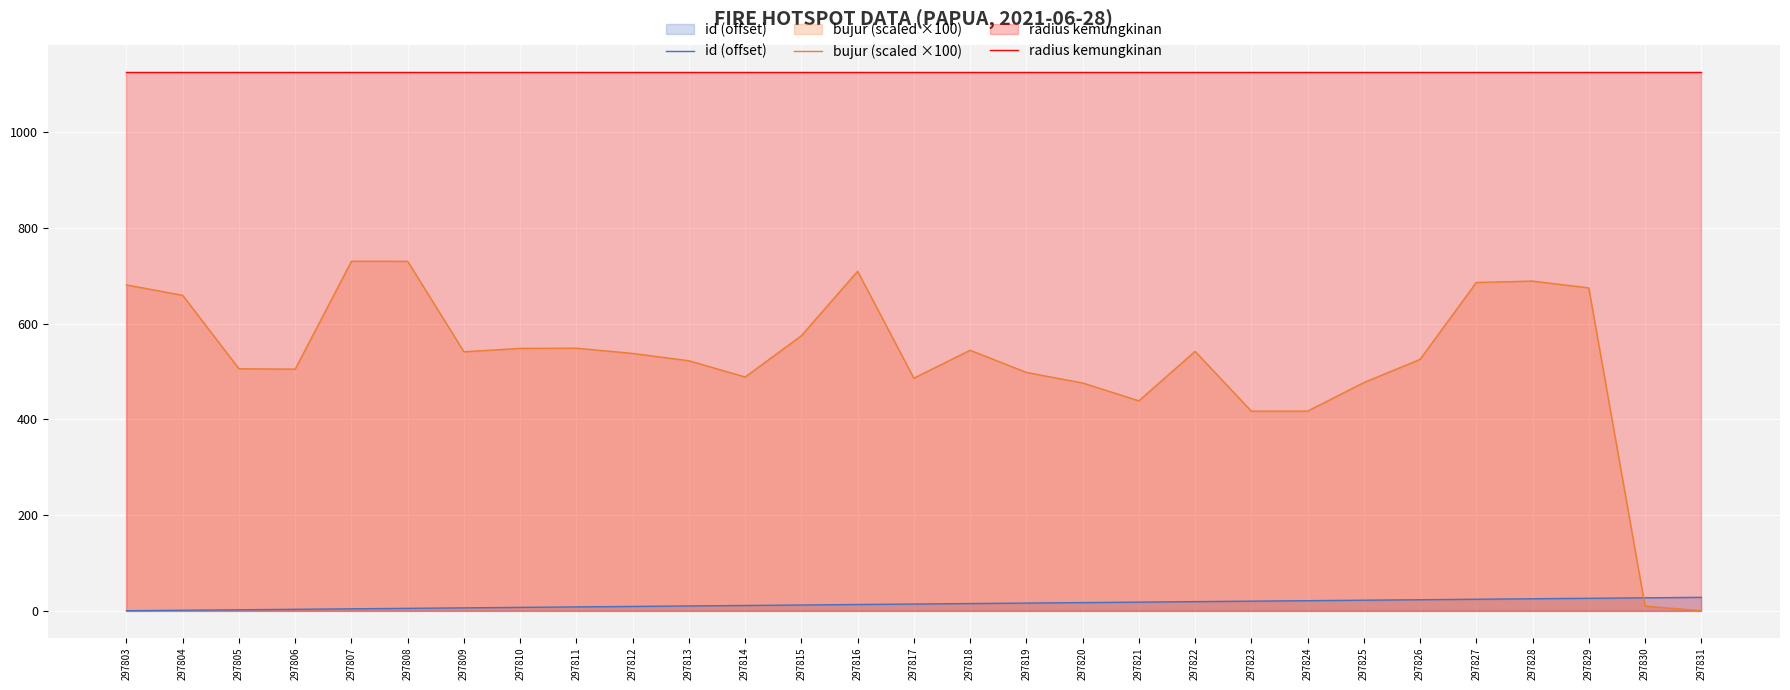

True or false: radius kemungkinan has more than 1 points higher than both neighbors.

False